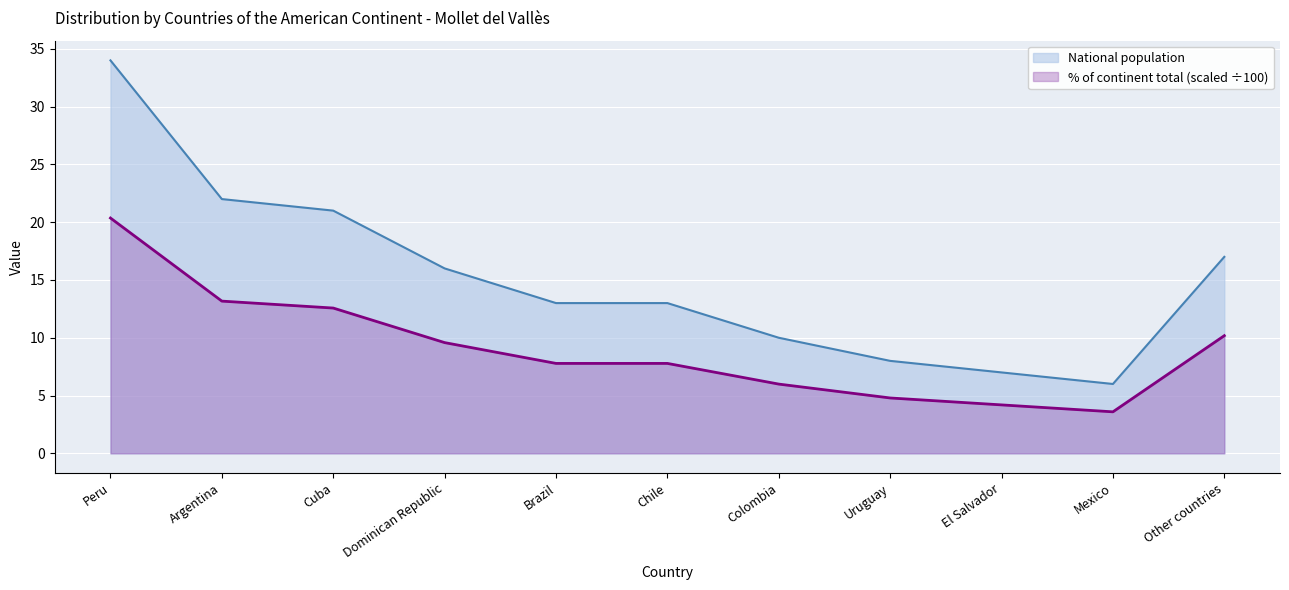

Which series has the largest total across all categories?

National population